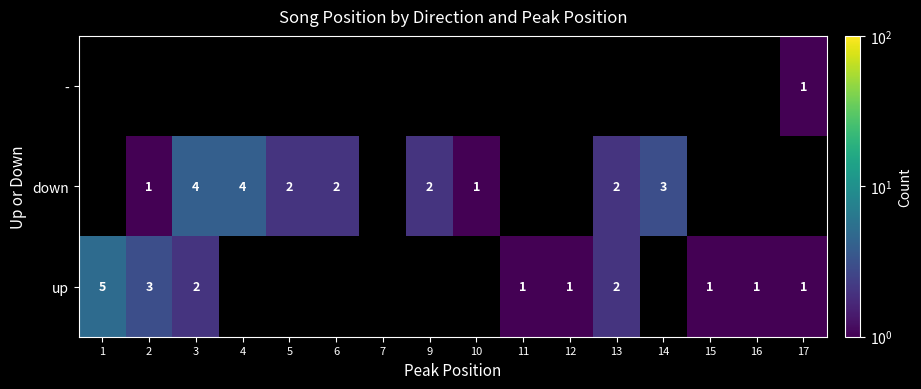

What is the difference between the second highest and minimum values in the up series?

3.0